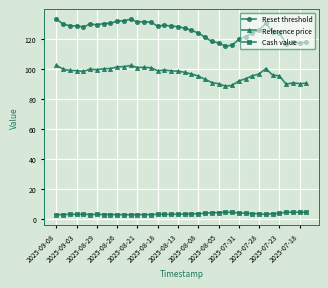

At how many categories does at least one series exceed 57?

38